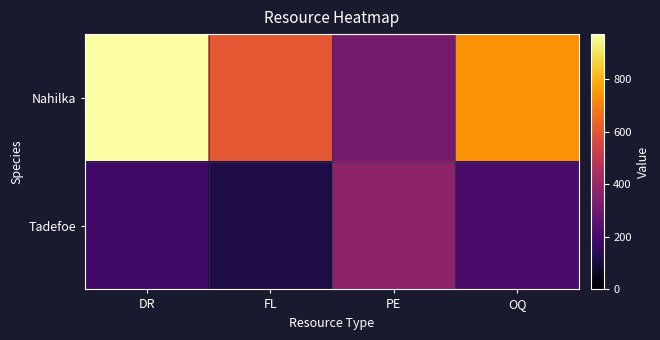

Between PE and OQ, which series saw the biggest shift?

Nahilka